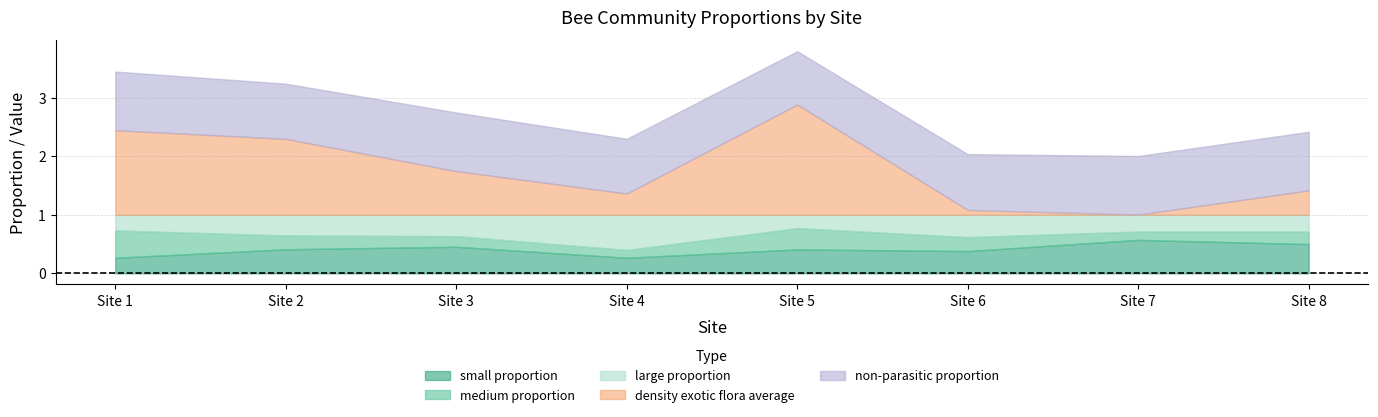

Between 2 and 6, which series saw the biggest shift?

density exotic flora average